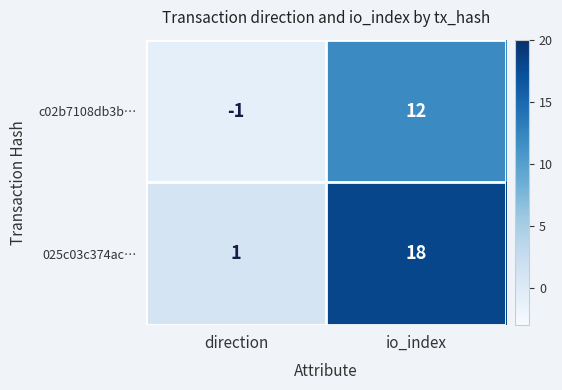

What is the difference between the maximum and minimum values in the 025c03c374ac… series?

17